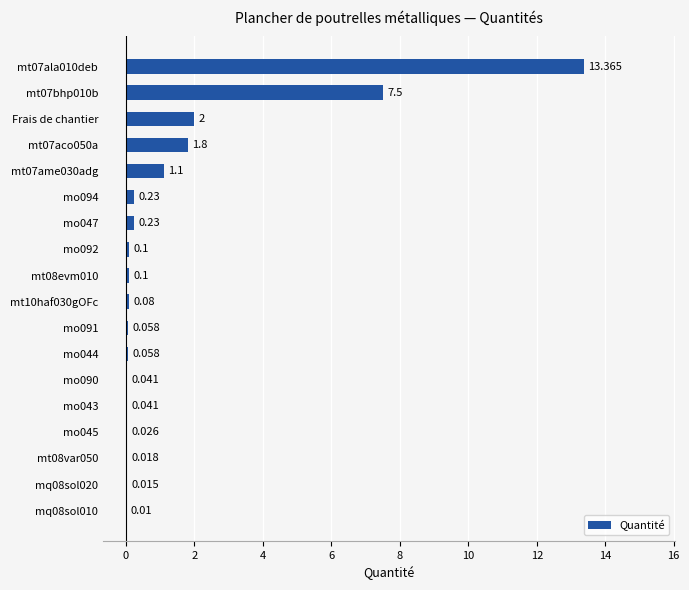

Count the number of data series in this chart.

1